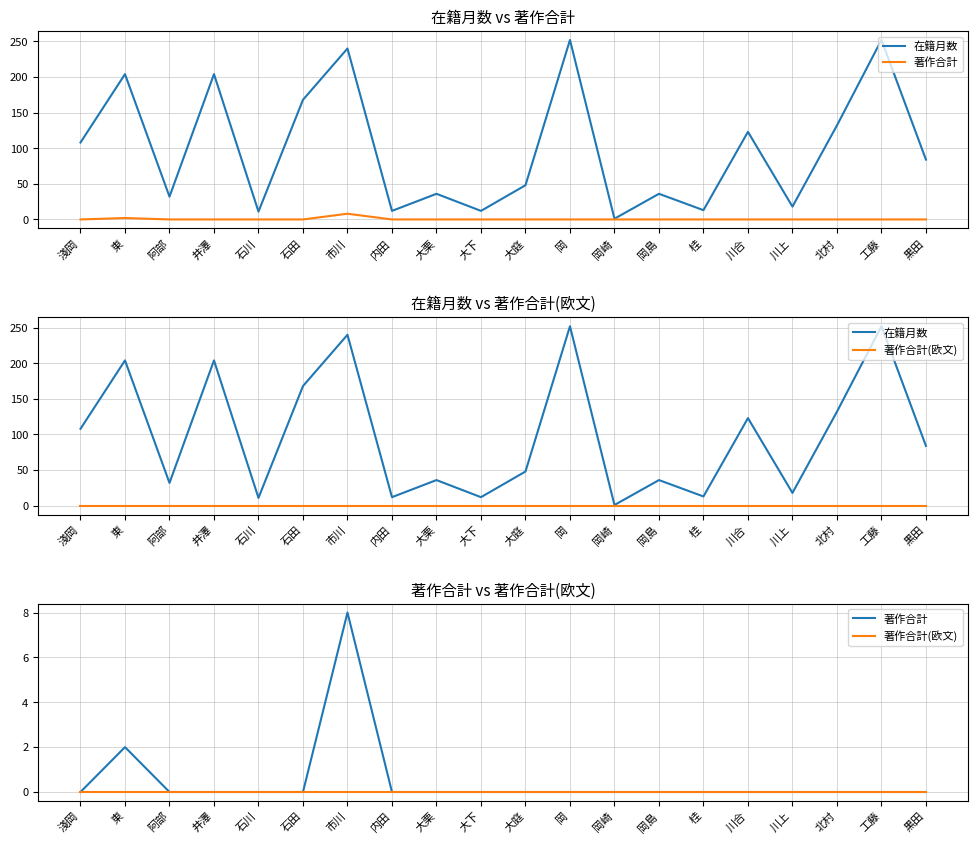

Does the chart display data point markers on the line(s)?

No